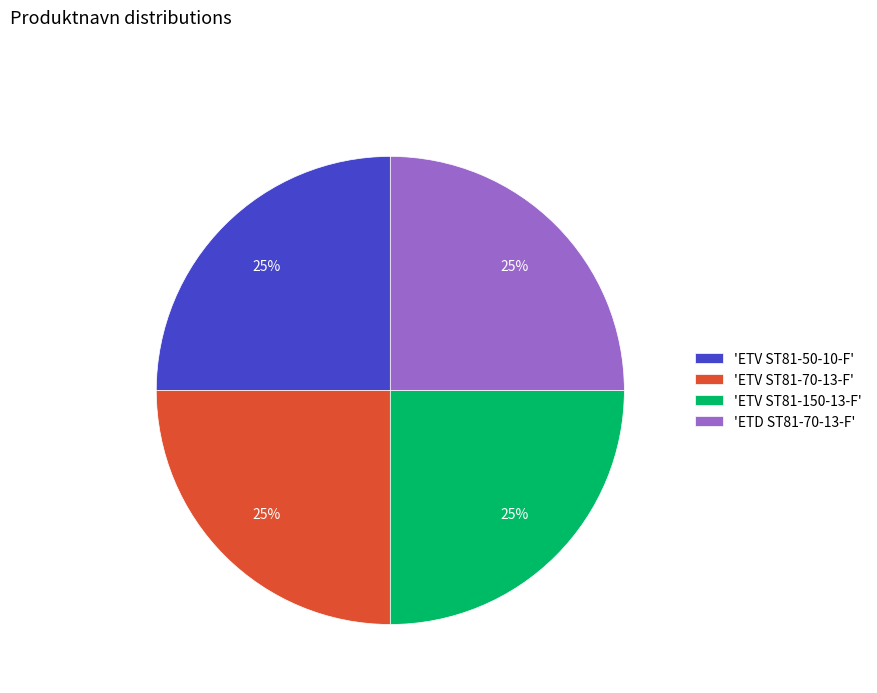

To the nearest percent, what portion does 'ETV ST81-50-10-F' represent?

25%